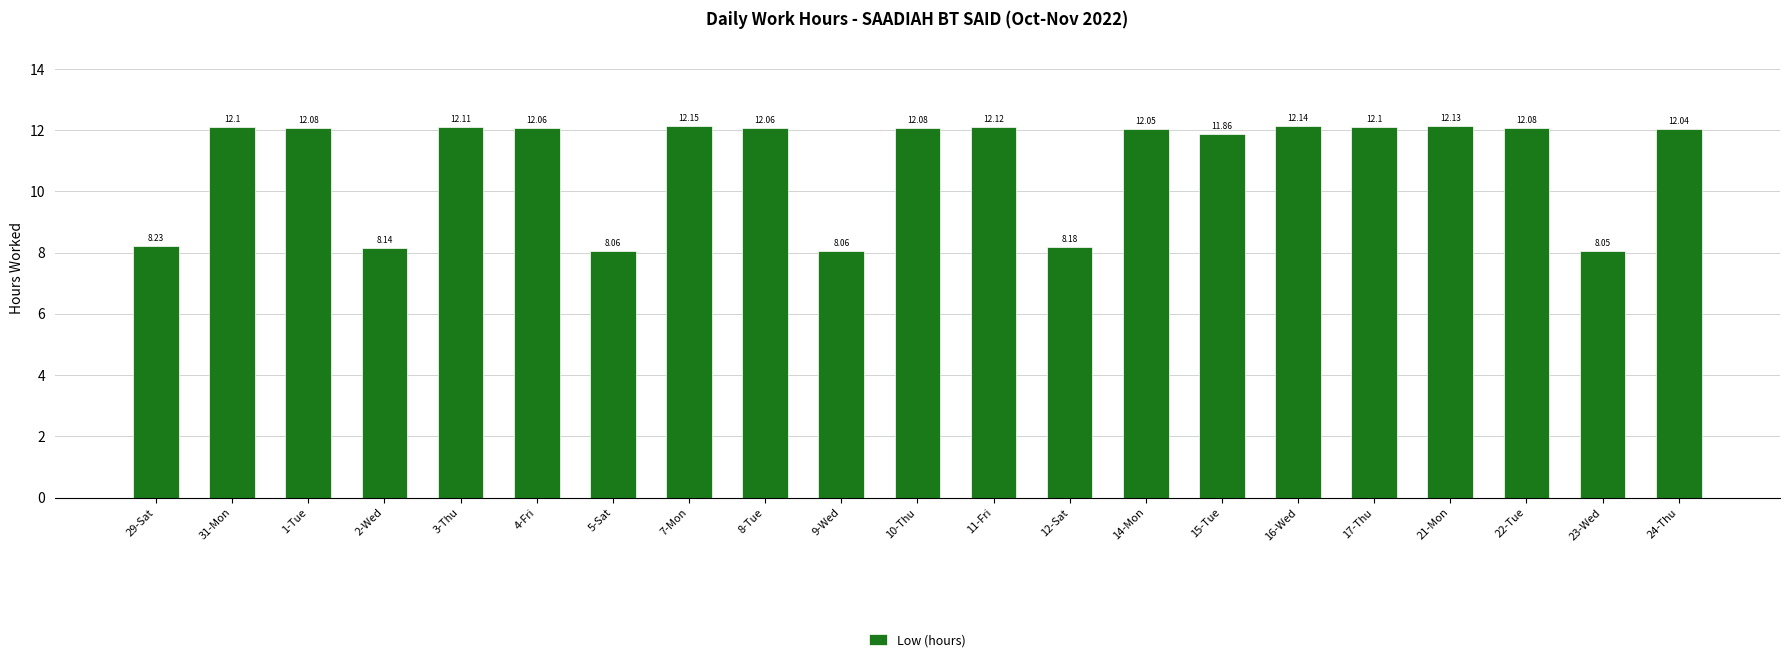

What value does the data have at 4-Fri?

12.1